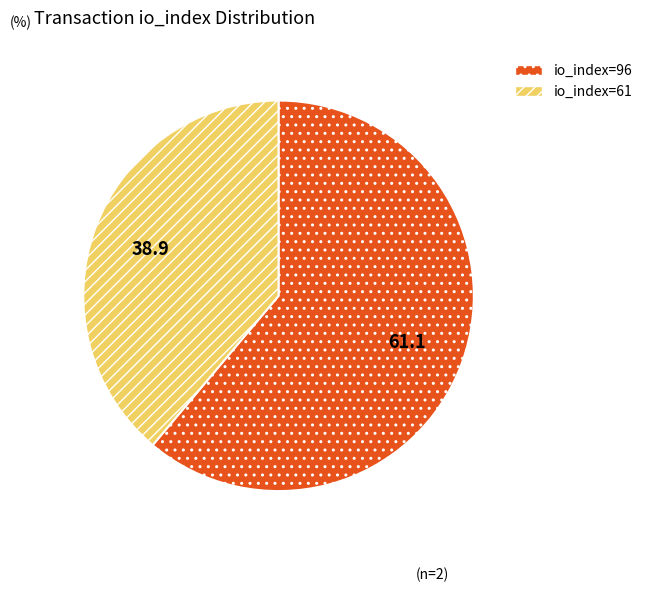

The io_index=96 slice represents 72% of the pie. True or false?

False